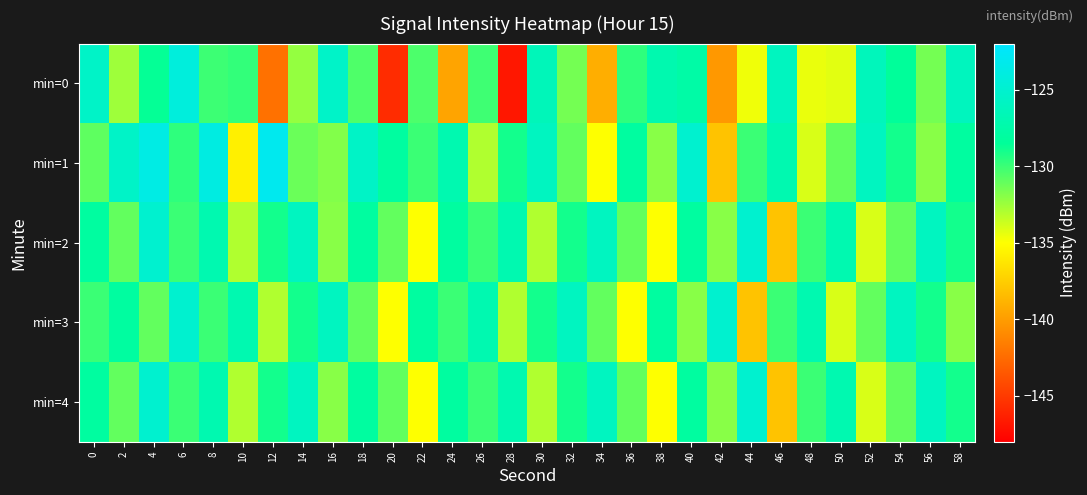

What is the total value across all series at 22?

-658.4